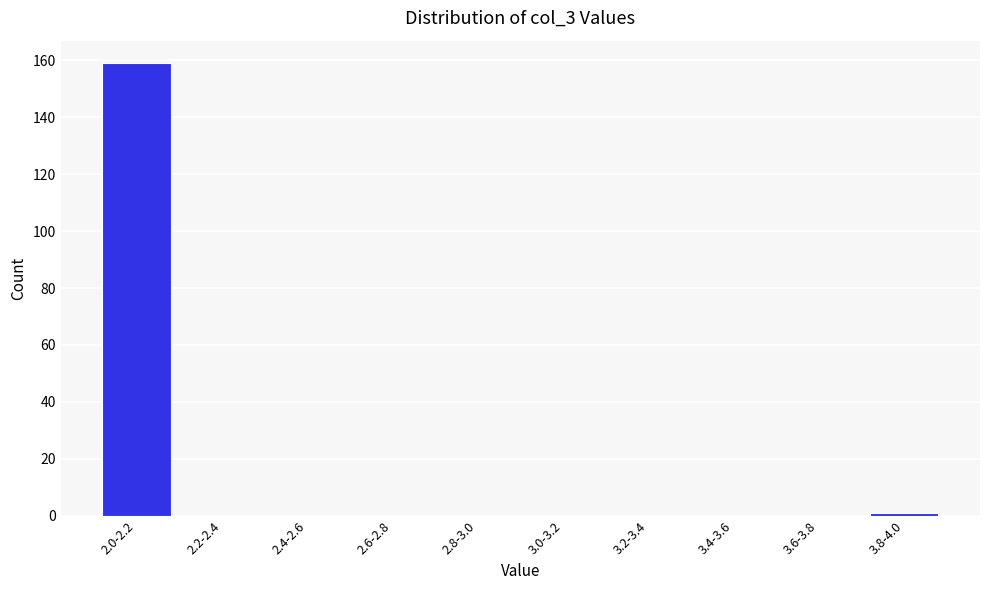

Reading right to left, what are all the values shown in this chart?

3.8-4.0=1	3.6-3.8=0	3.4-3.6=0	3.2-3.4=0	3.0-3.2=0	2.8-3.0=0	2.6-2.8=0	2.4-2.6=0	2.2-2.4=0	2.0-2.2=159